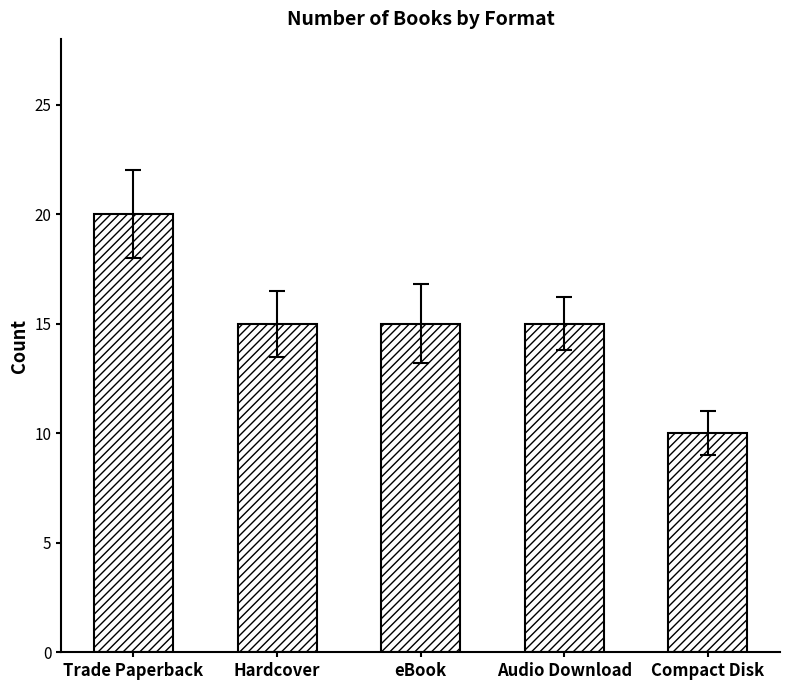

What position from the left is Compact Disk?

5